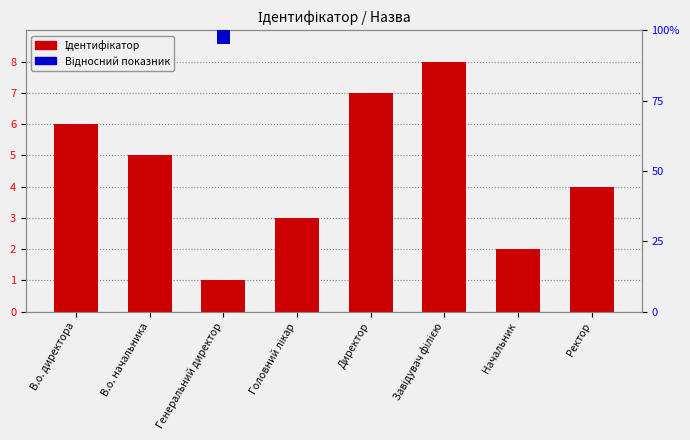

What is the approximate value of Ідентифікатор at Начальник?

2.0